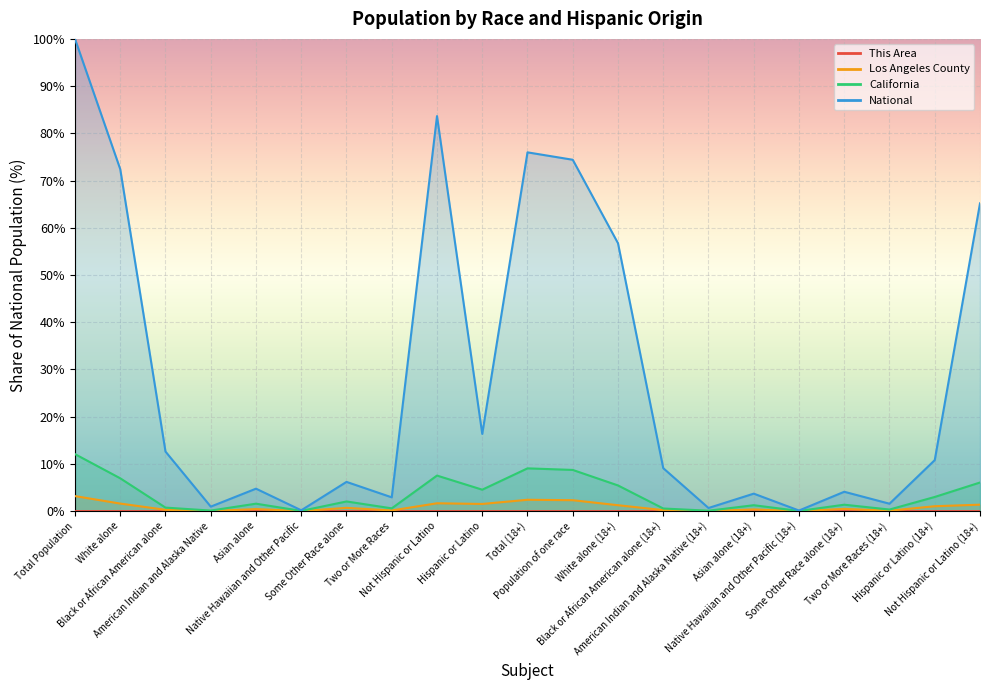

Where is California nearest to the value 6?

Not Hispanic or Latino (18+)